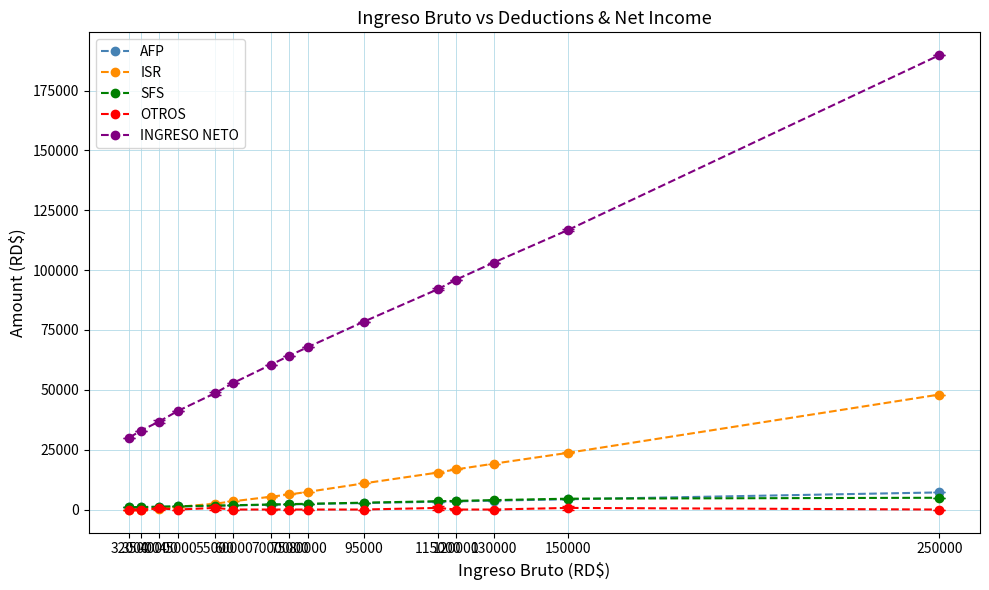

Is it true that OTROS equals 700.1 at 115000?

True